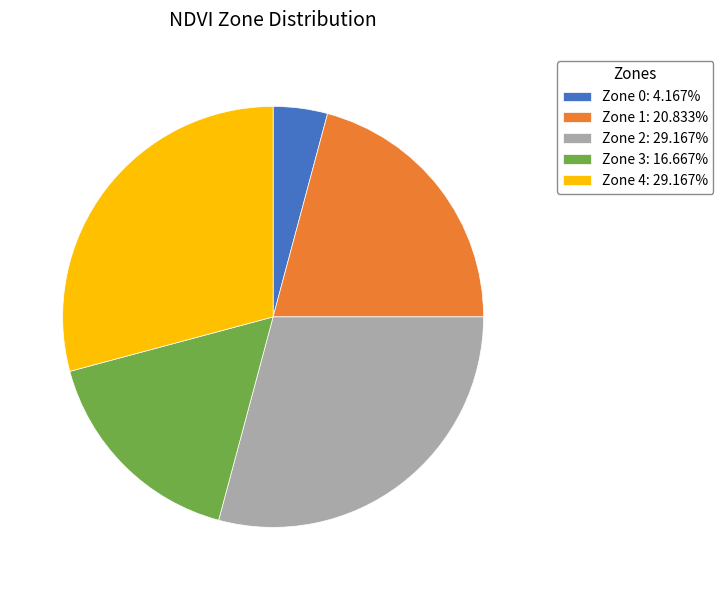

Is there a majority slice in this chart?

No